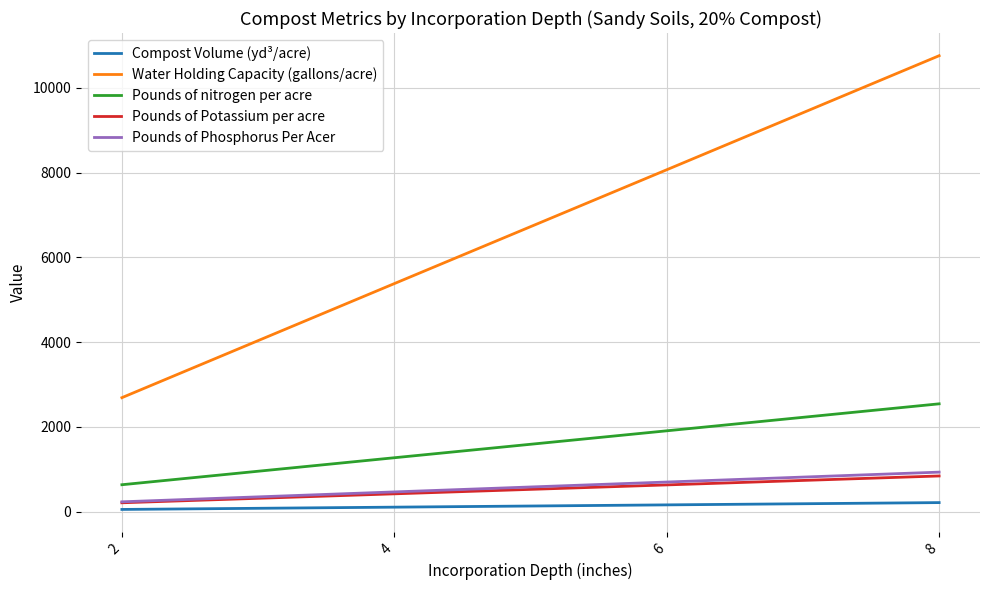

True or false: Pounds of nitrogen per acre and Pounds of Phosphorus Per Acer intersect in this chart.

False